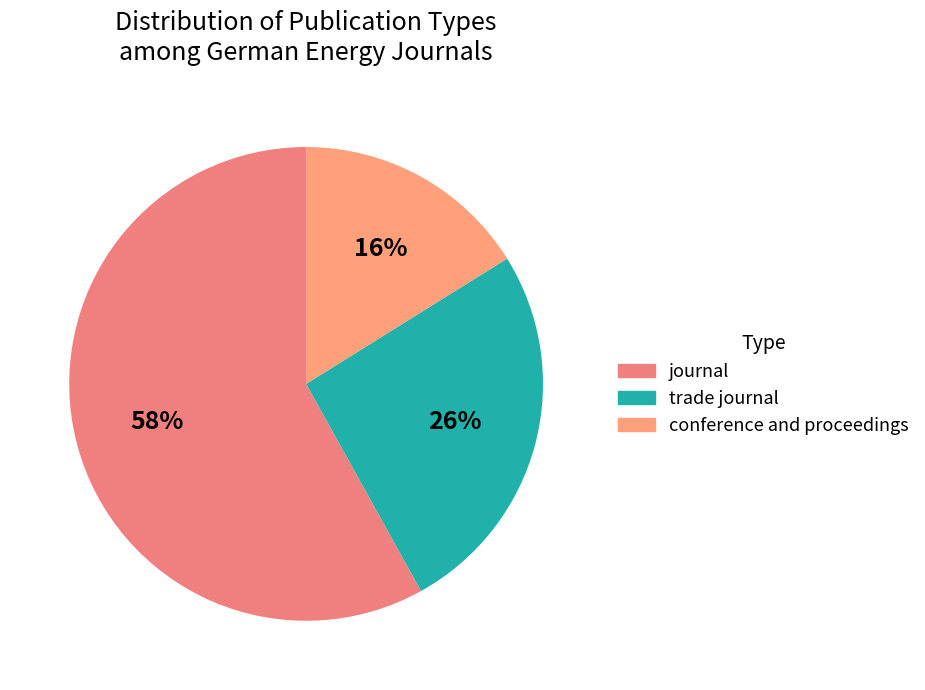

How many segments does this pie chart have?

3